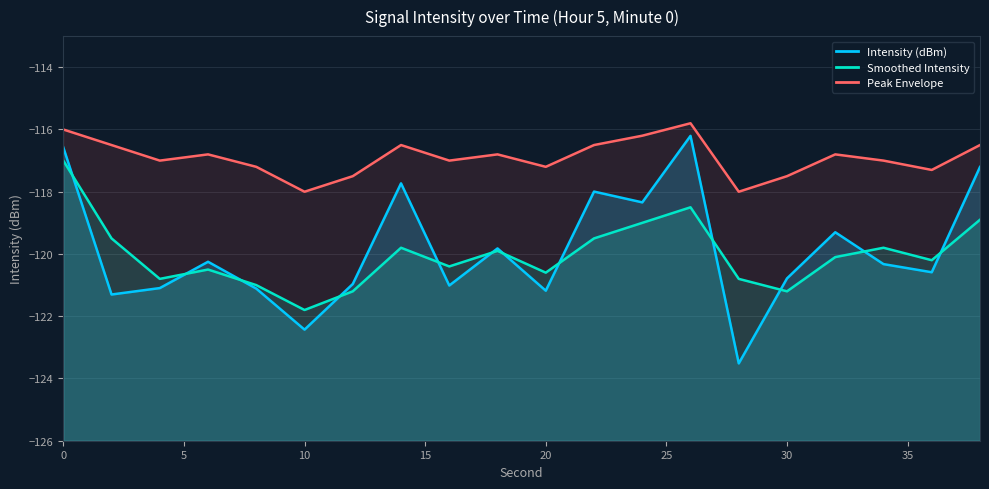

Reading right to left, what are all the values shown in this chart?

Intensity (dBm): -117.2	-120.6	-120.3	-119.3	-120.8	-123.5	-116.2	-118.3	-118.0	-121.2	-119.8	-121.0	-117.7	-121.0	-122.4	-121.1	-120.3	-121.1	-121.3	-116.6
Smoothed Intensity: -118.9	-120.2	-119.8	-120.1	-121.2	-120.8	-118.5	-119.0	-119.5	-120.6	-119.9	-120.4	-119.8	-121.2	-121.8	-121.0	-120.5	-120.8	-119.5	-117.0
Peak Envelope: -116.5	-117.3	-117.0	-116.8	-117.5	-118.0	-115.8	-116.2	-116.5	-117.2	-116.8	-117.0	-116.5	-117.5	-118.0	-117.2	-116.8	-117.0	-116.5	-116.0